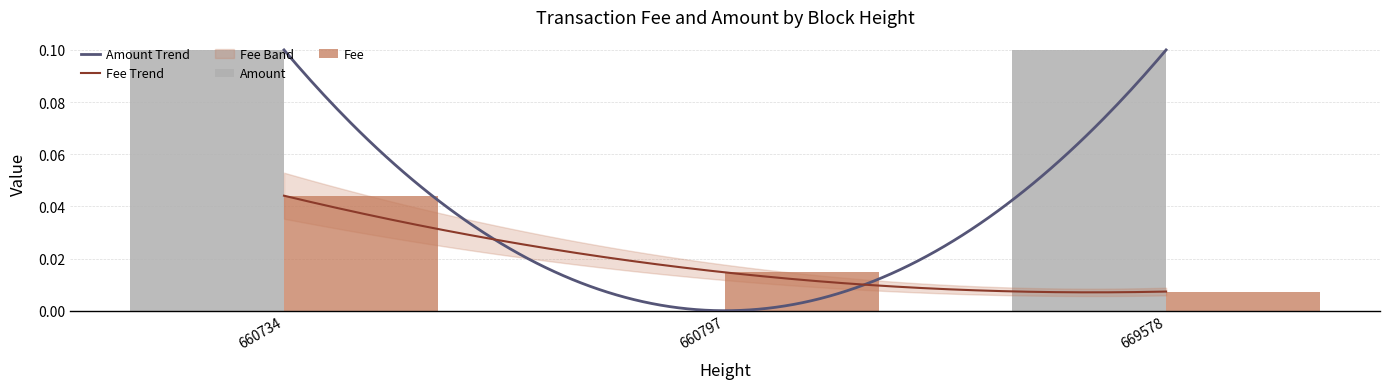

Count the number of categories in the chart.

3